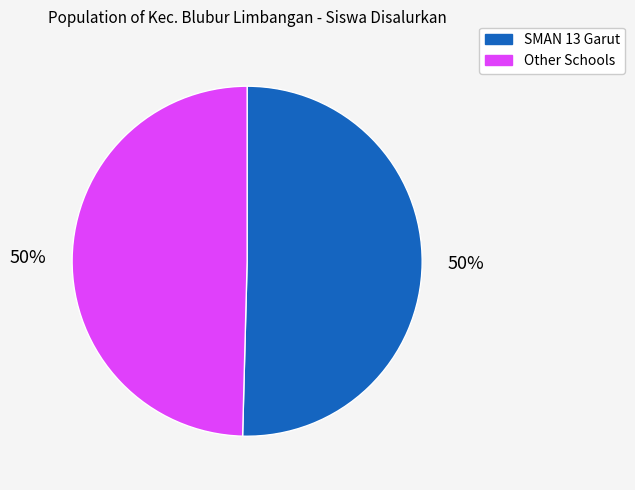

To the nearest percent, what is the average slice percentage?

50%